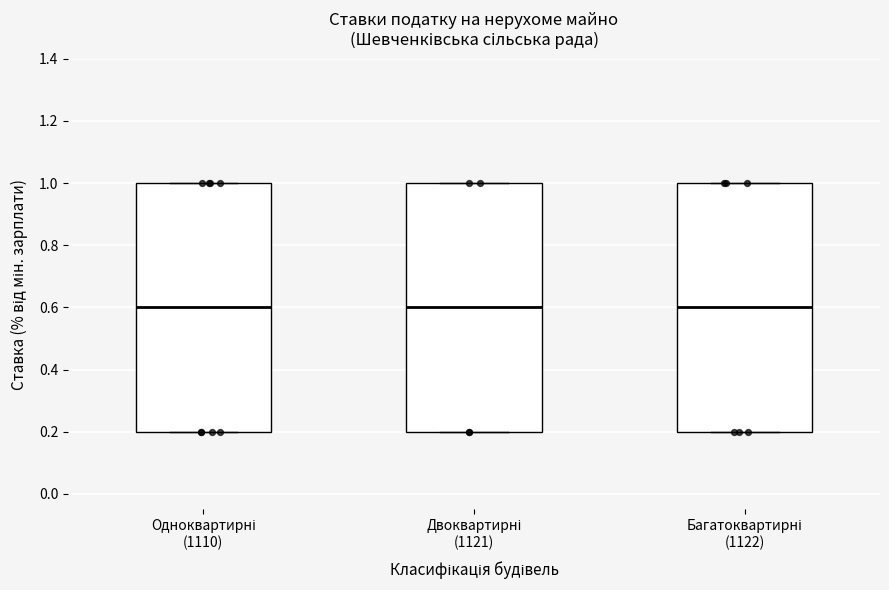

Where is the lower edge of the box for Одноквартирні (1110) on the y-axis? The values are not printed on the chart, so give them approximately, as read against the axis.

0.2